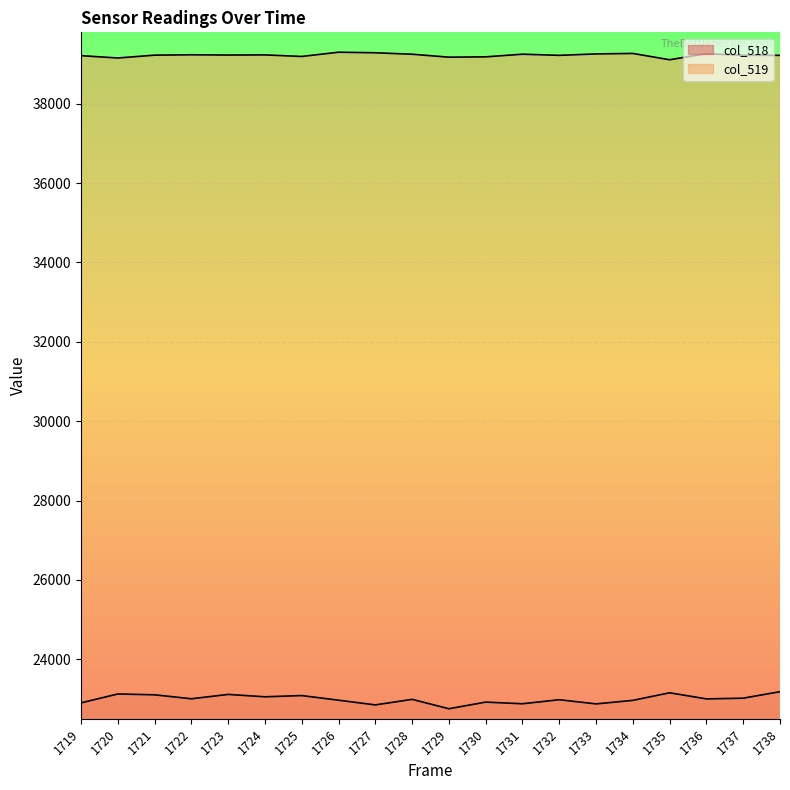

How many data points in col_519 are above 39228?

9